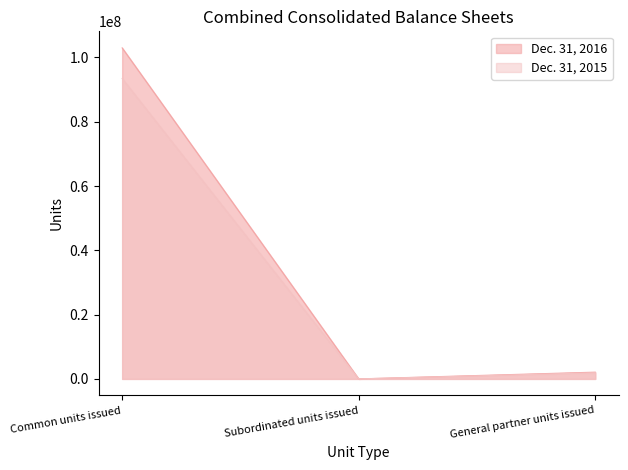

List the series in order of their overall mean, highest first.

Dec. 31, 2016, Dec. 31, 2015